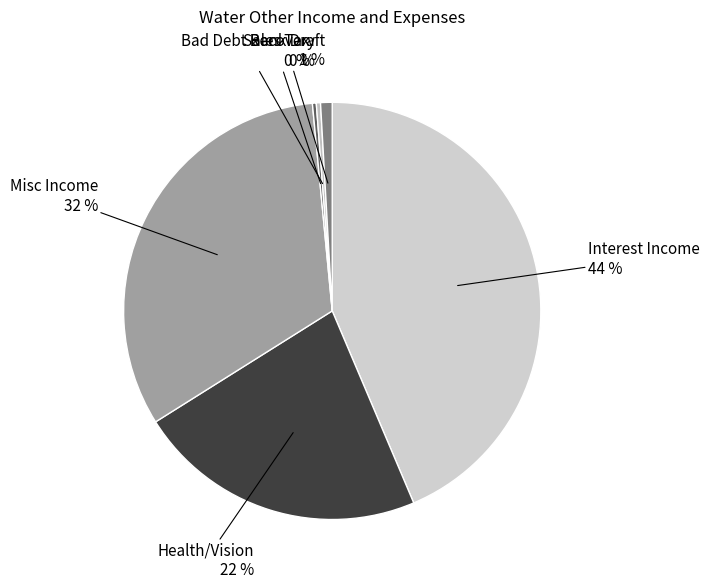

Between Sales Tax and Health/Vision, which is larger?

Health/Vision